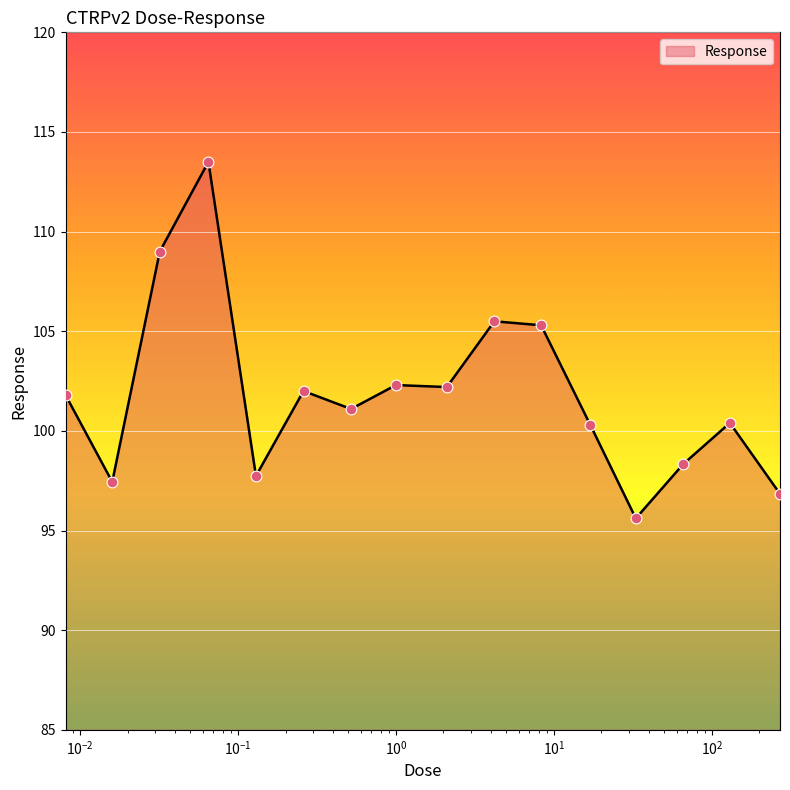

What is the greatest value displayed?

113.5